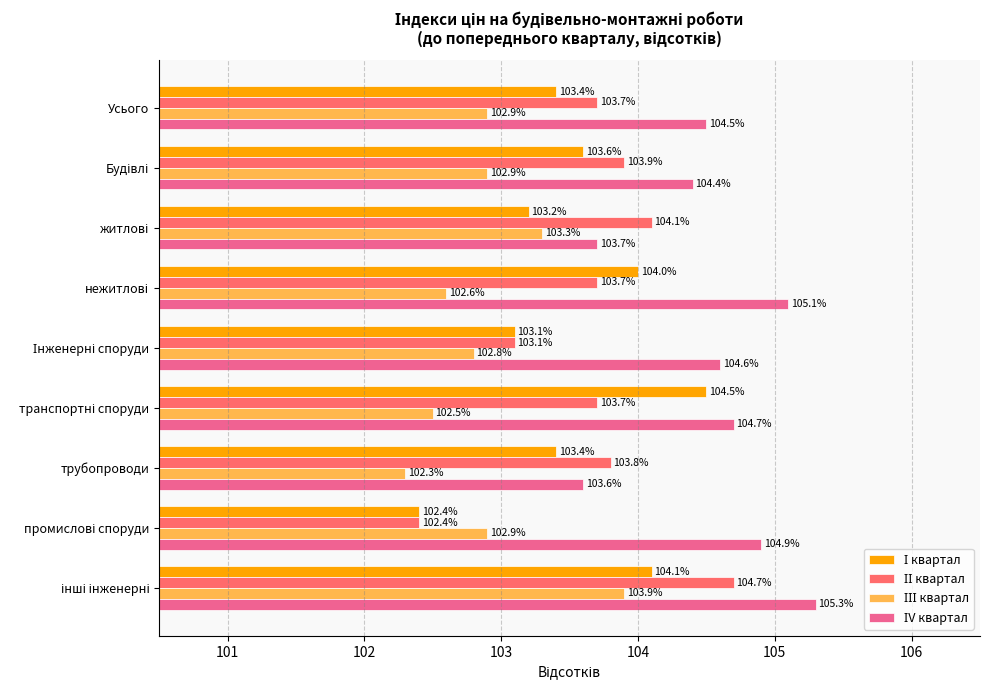

What is the difference between the highest and lowest values at трубопроводи?

1.5